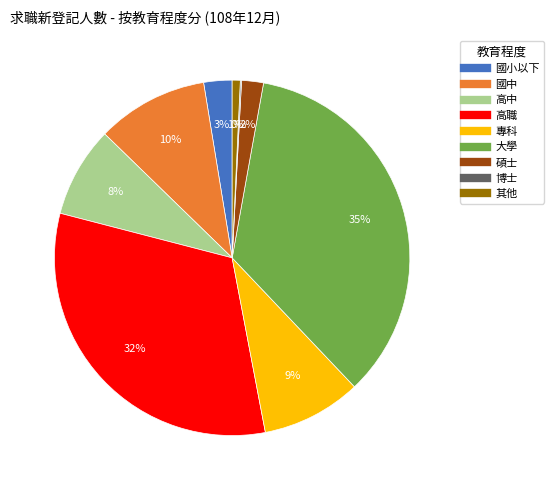

Is there any slice that represents more than half of the pie?

No